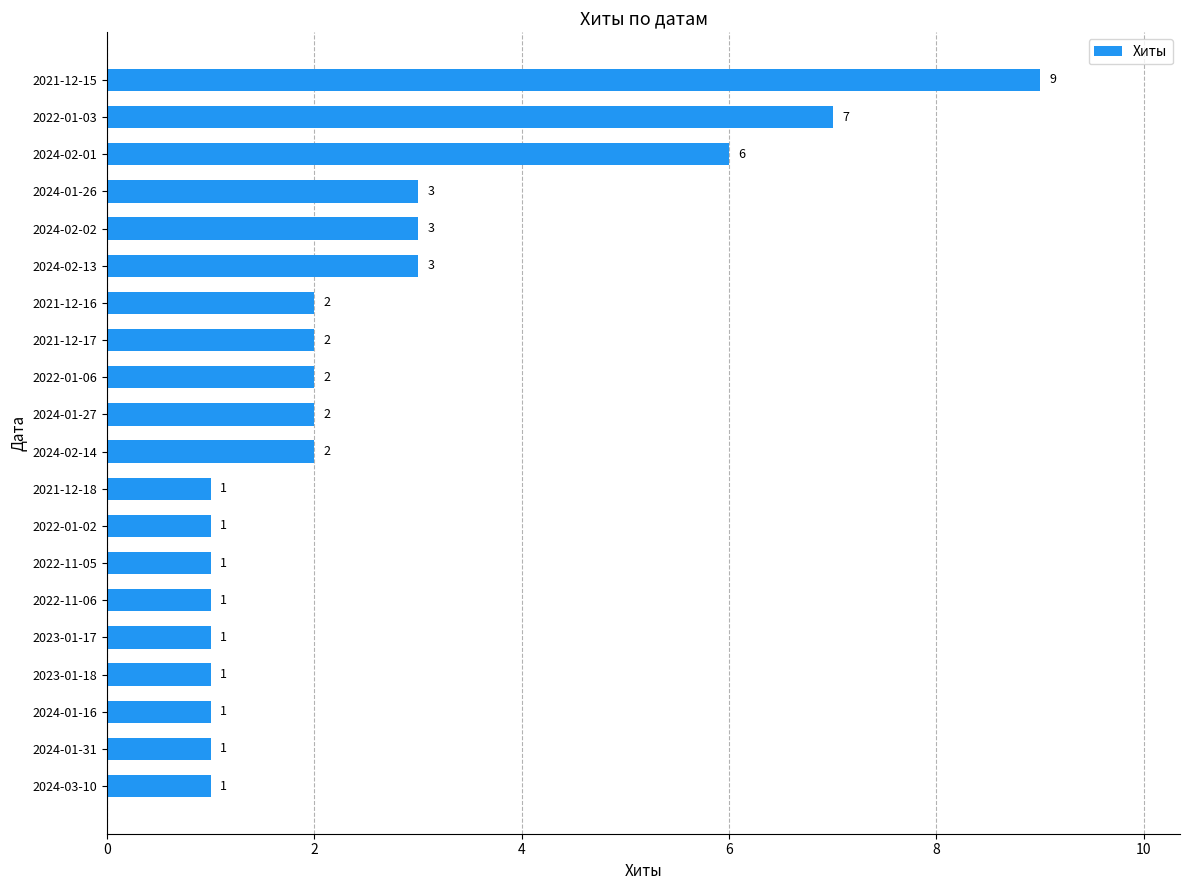

Reading bottom to top, transcribe all the data shown in this chart.

1	1	1	1	1	1	1	1	1	2	2	2	2	2	3	3	3	6	7	9